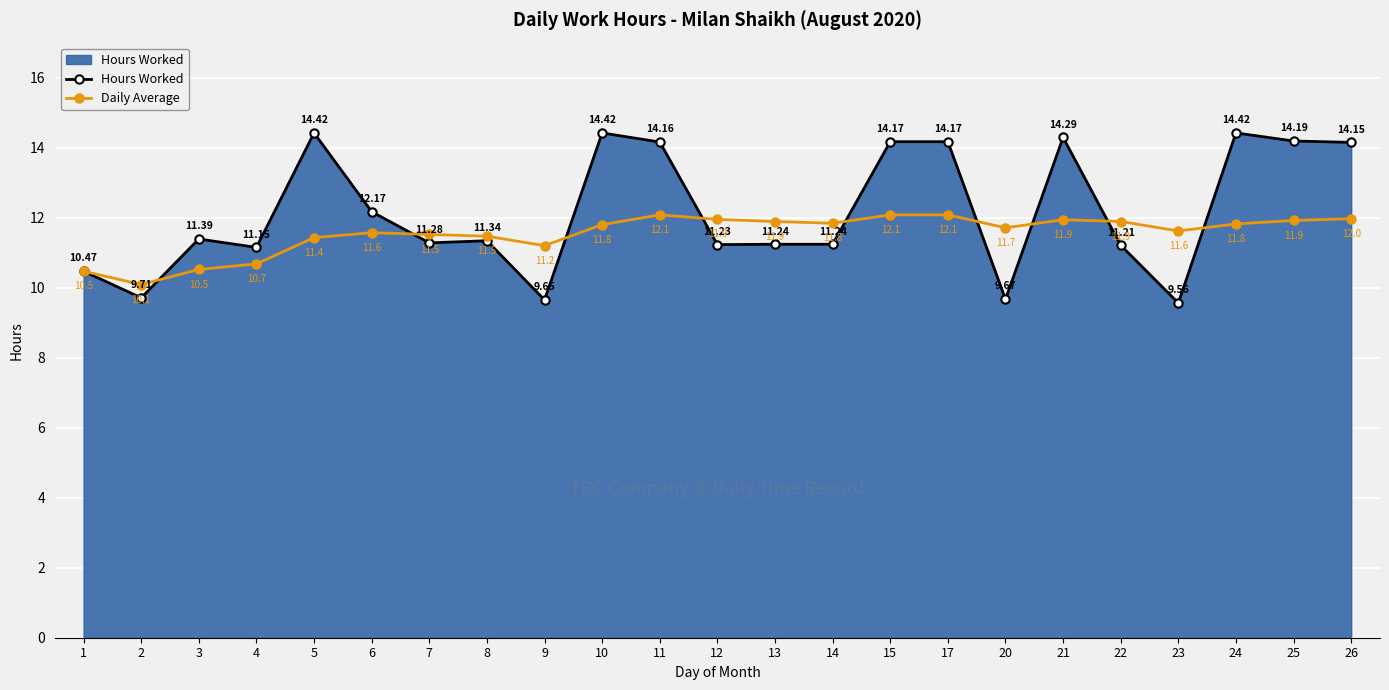

How many values in the Hours Worked series exceed 11?

18